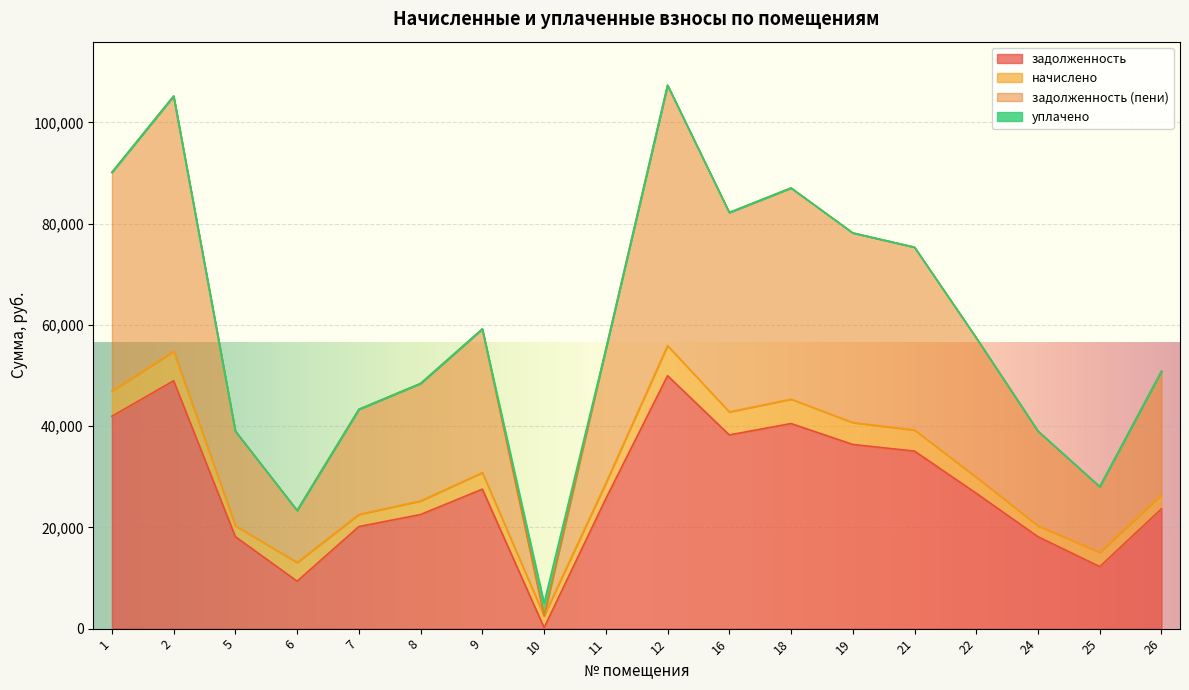

What is the value of the задолженность point at the 17th from the left?

12252.4